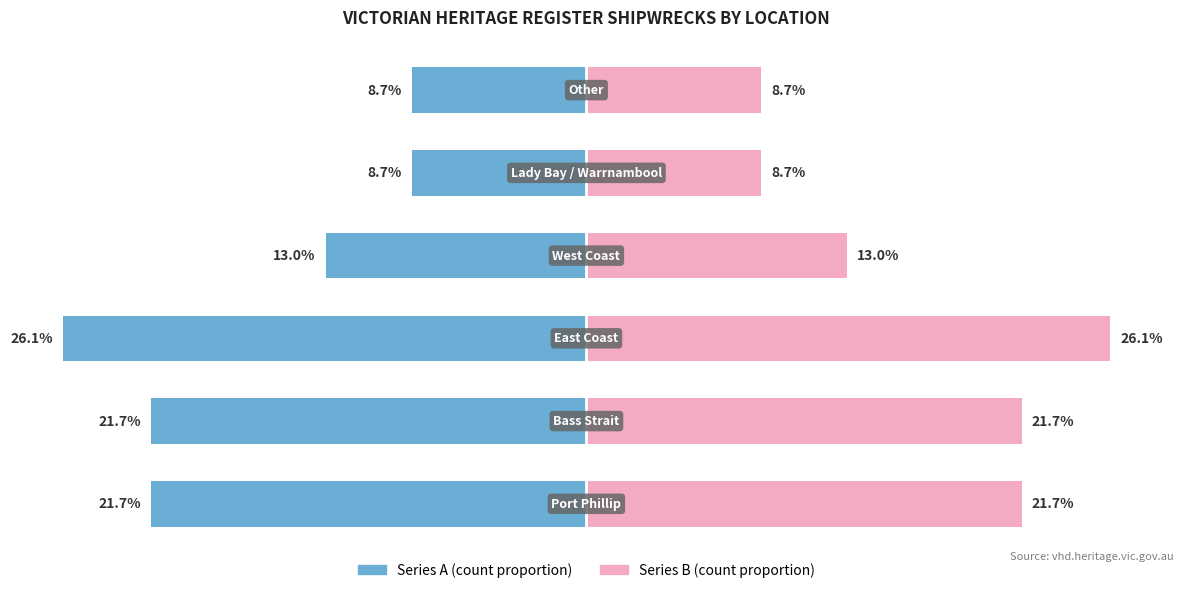

The value of Without Image at 1 is 32.4. True or false?

False